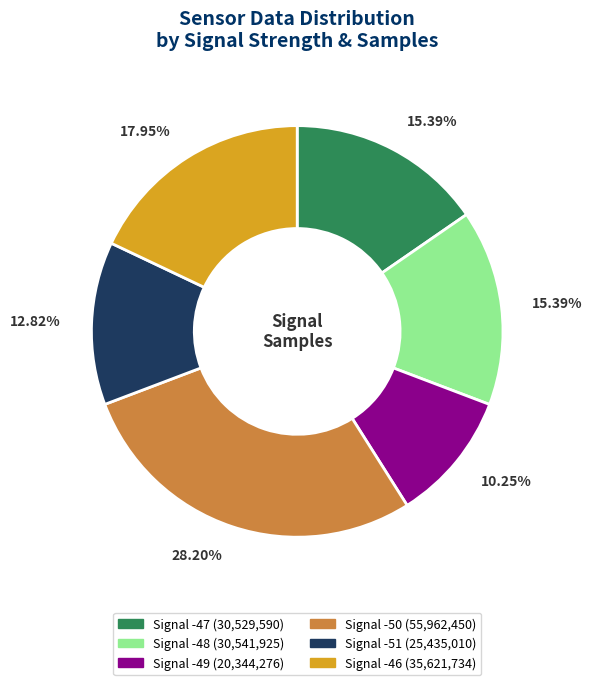

Does any single category account for the majority?

No